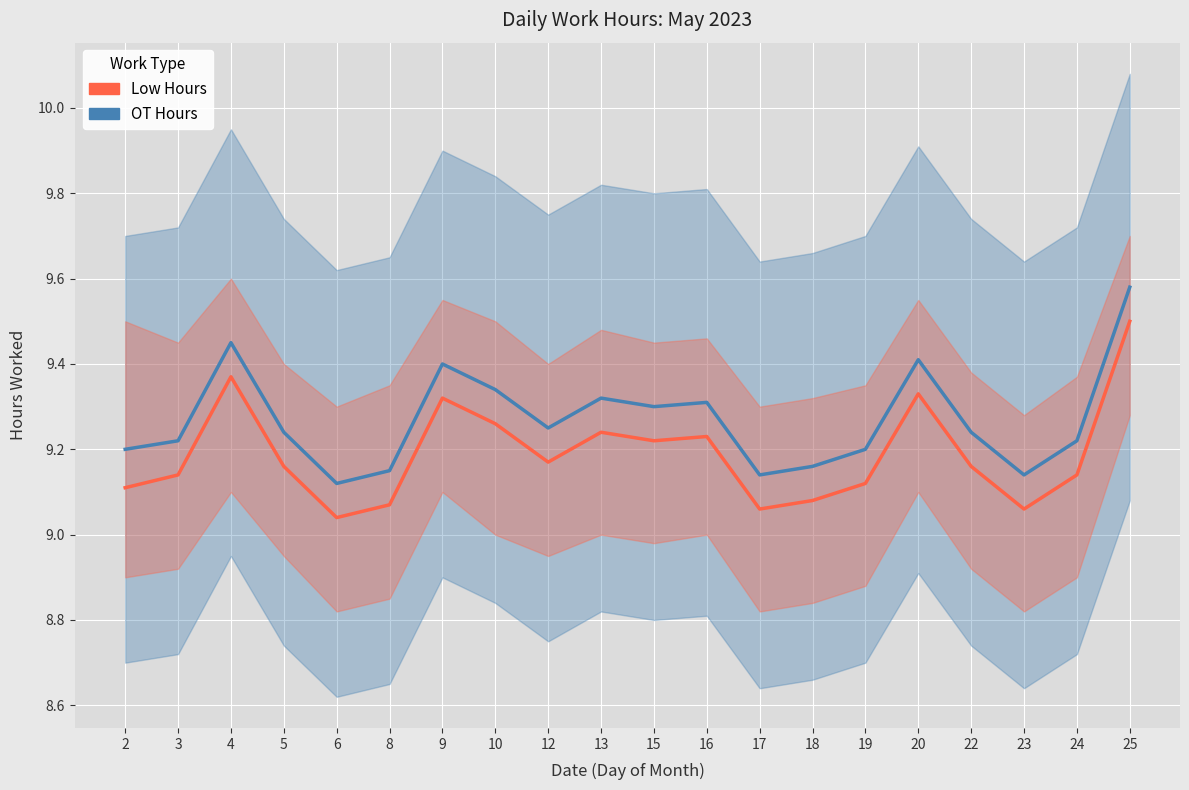

What is the total value across all series at 2?

18.3